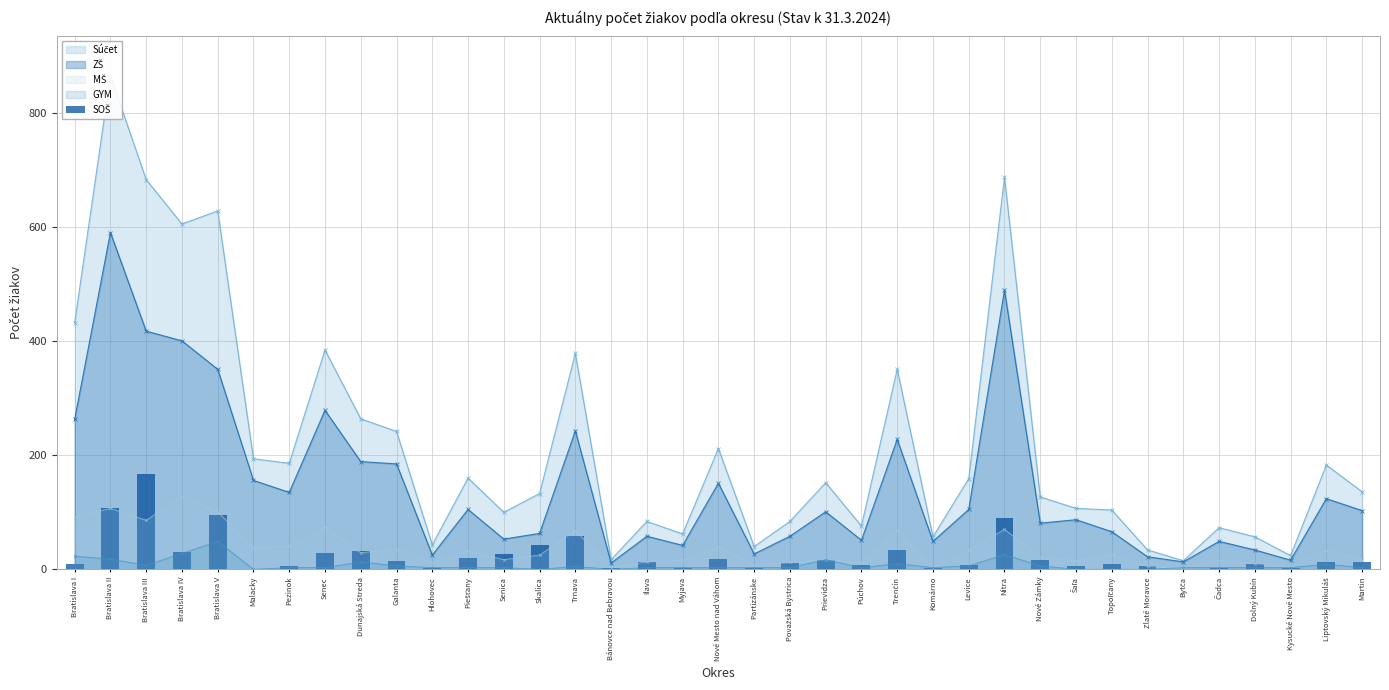

Are the bars horizontal?

No